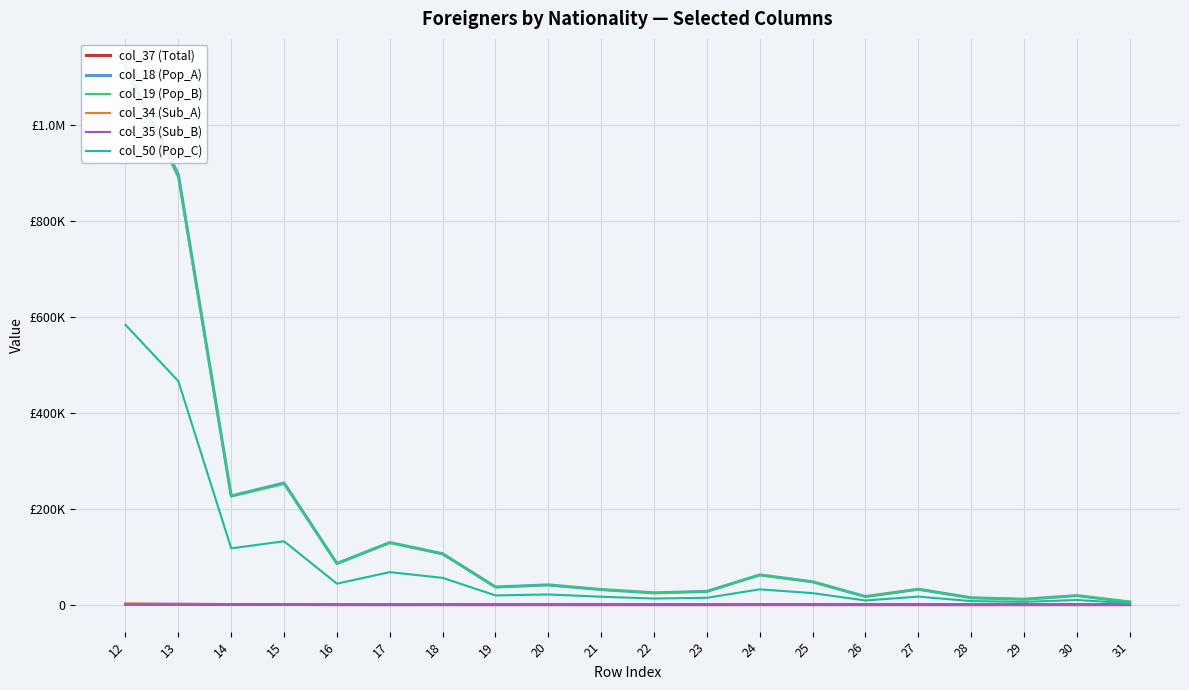

What value does the col_50 (Pop_C) series have at 23, to the nearest 10?

14400